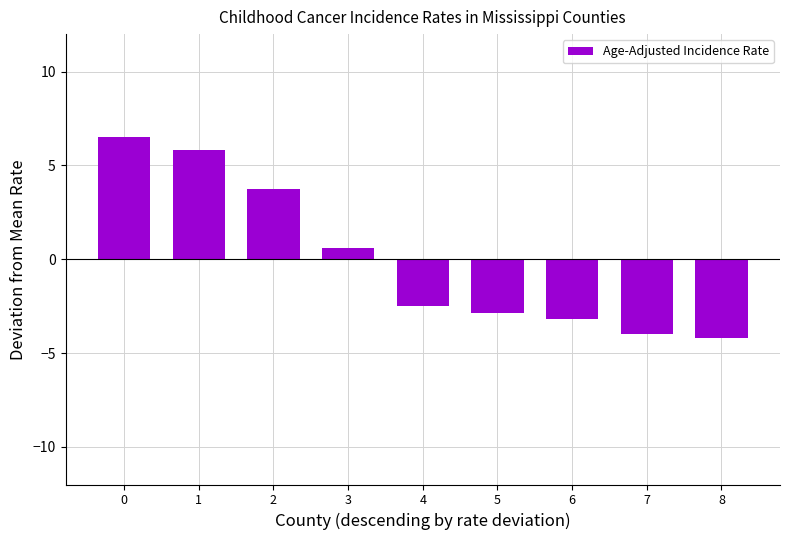

At which label is the value closest to 1?

3